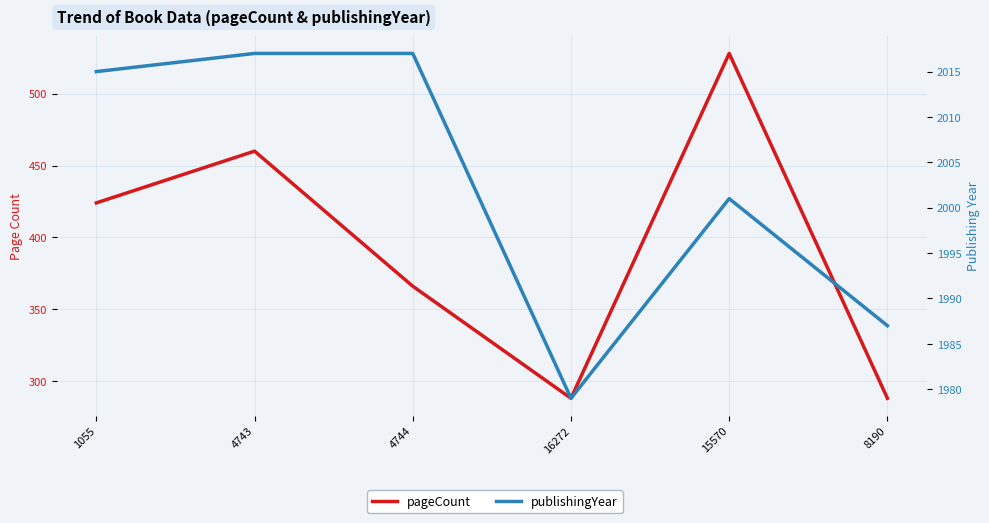

True or false: pageCount and publishingYear cross at least once.

False